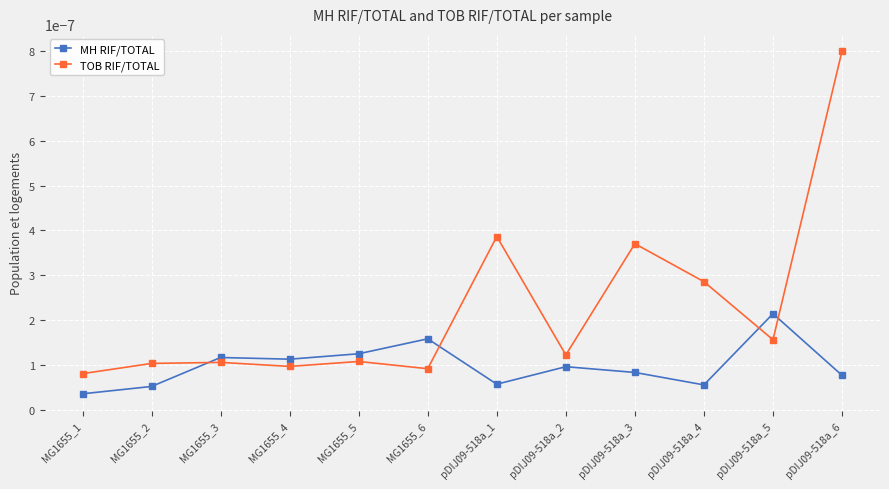

What position from the left is pDIJ09-518a_1?

7